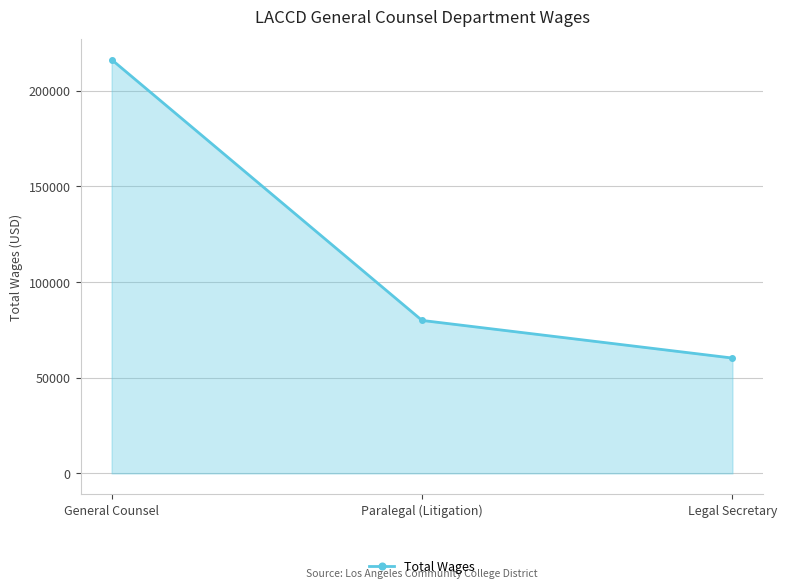

Count the values in the range 60259 to 216215.

3